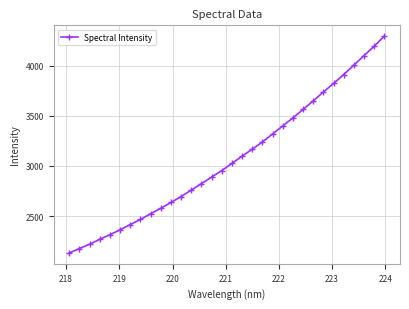

What is the value of the 19th point from the left?

3167.7